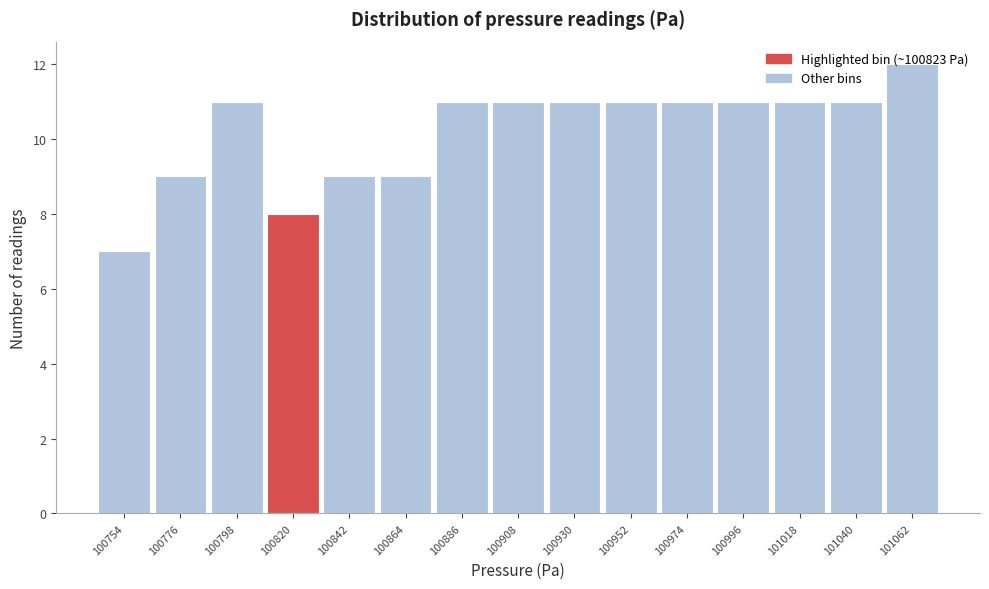

What is the height of the bar covering 101030 to 101050 on the x-axis? Neither the bar edges nor the heights are printed on the chart, so give them approximately, as read against the axes.

11